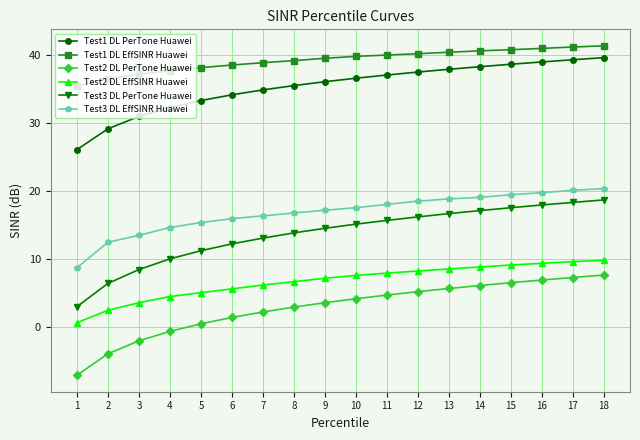

True or false: Test1 DL EffSINR Huawei and Test2 DL PerTone Huawei cross at least once.

False